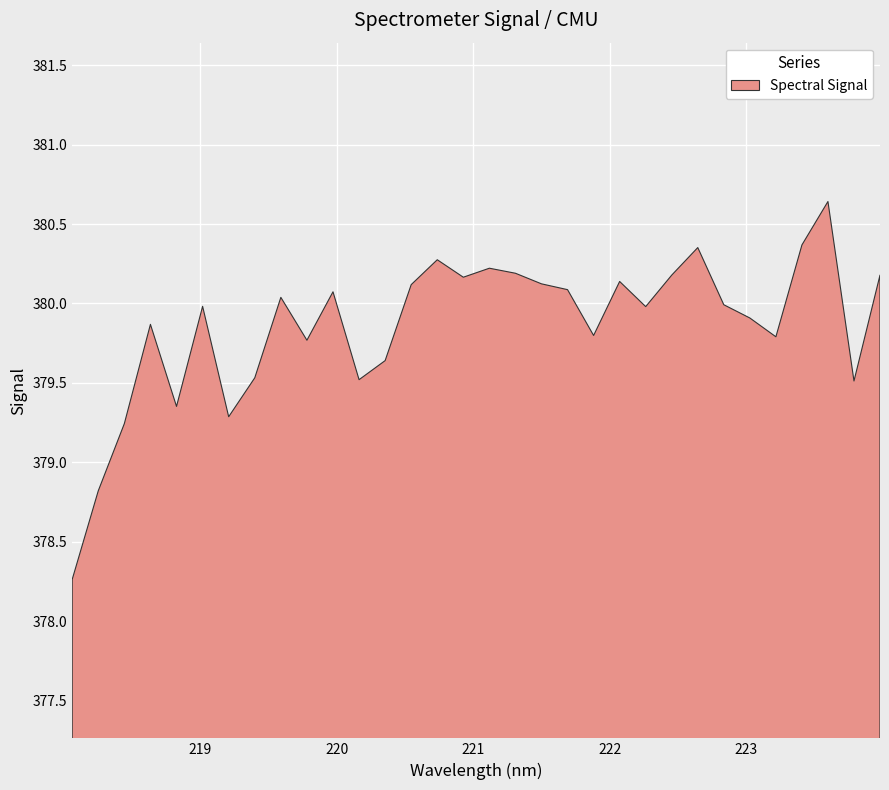

At which label does the data first exceed 379?

218.442